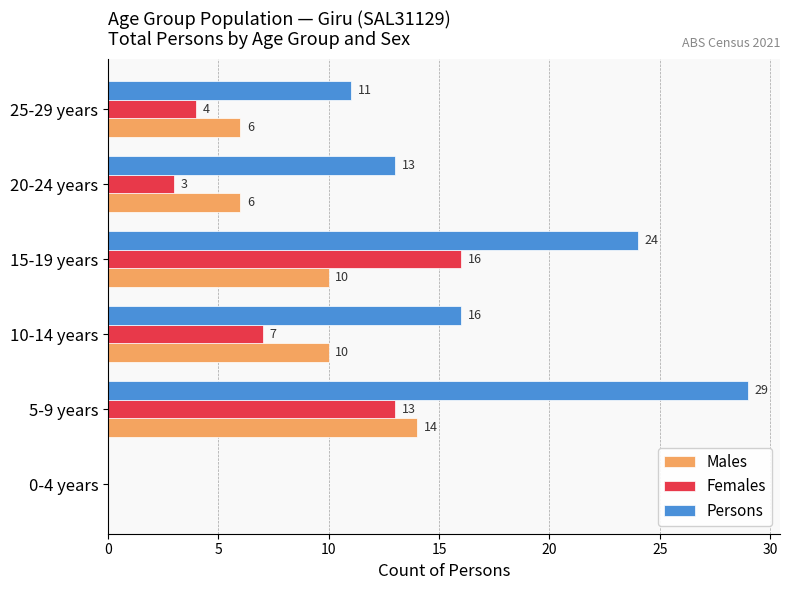

How many positive values does the Males series have?

5